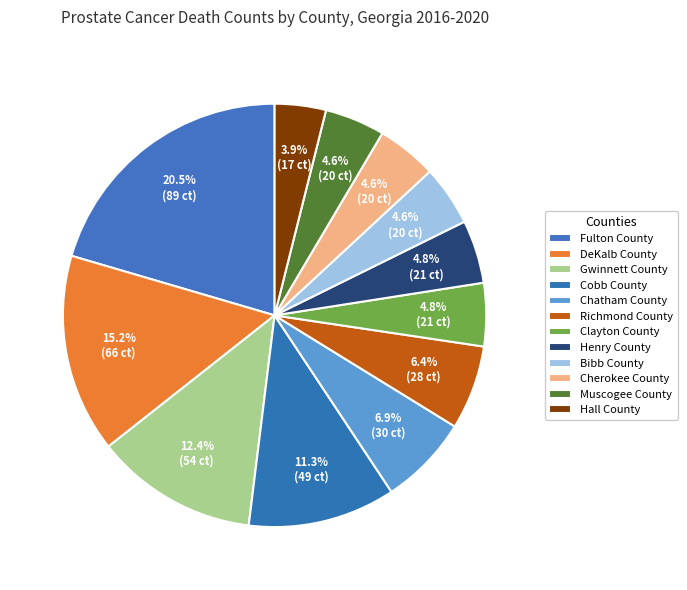

Rank the categories by value from highest to lowest.

Fulton County, DeKalb County, Gwinnett County, Cobb County, Chatham County, Richmond County, Clayton County, Henry County, Bibb County, Cherokee County, Muscogee County, Hall County